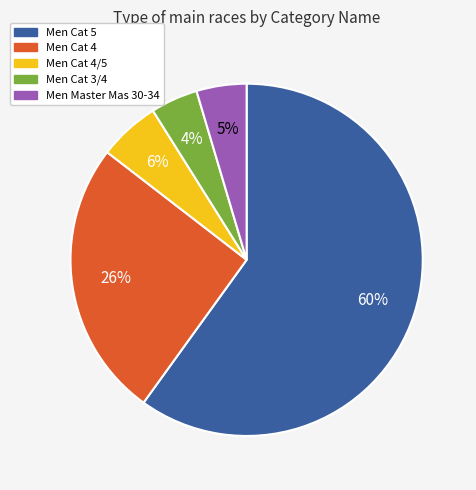

Count the number of slices in the pie.

5